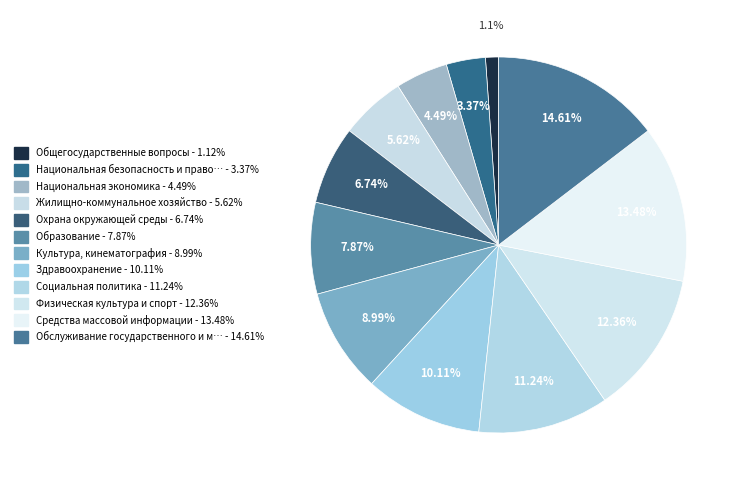

To the nearest percent, what is the average slice percentage?

8%